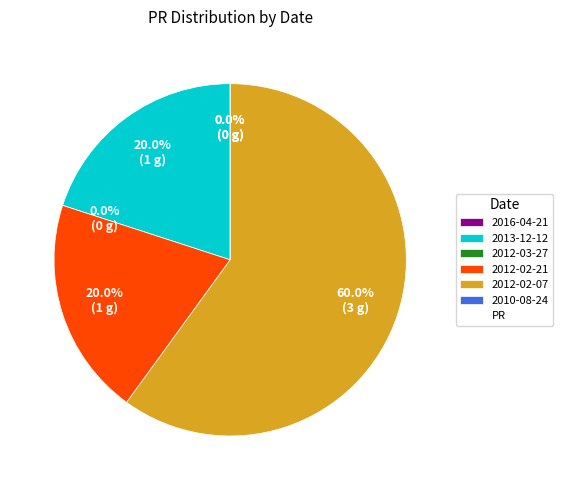

Is there a majority slice in this chart?

Yes